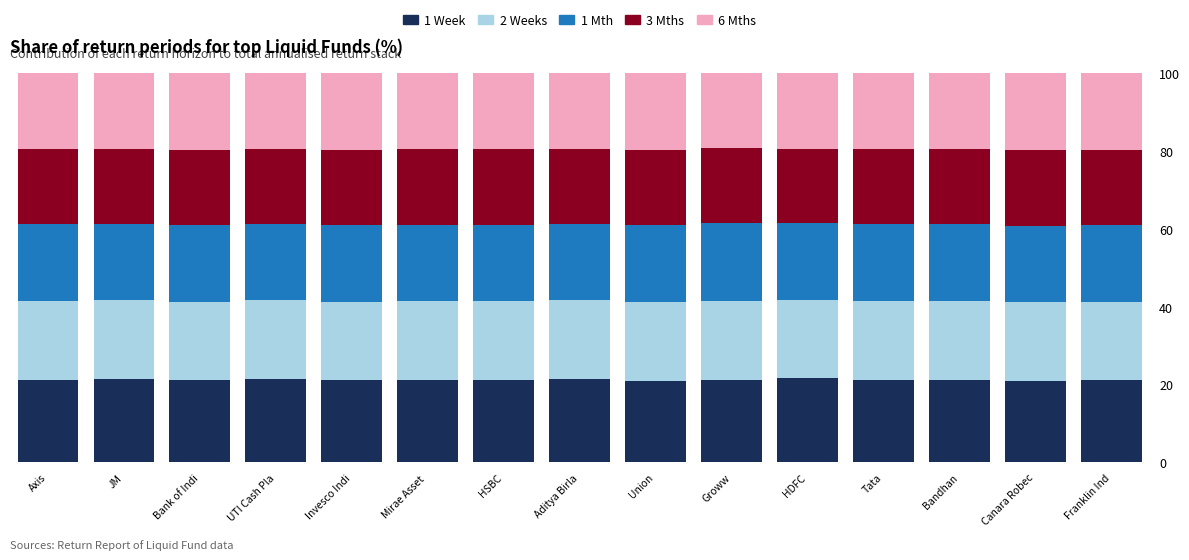

What is the total value across all series at Union?

100.0